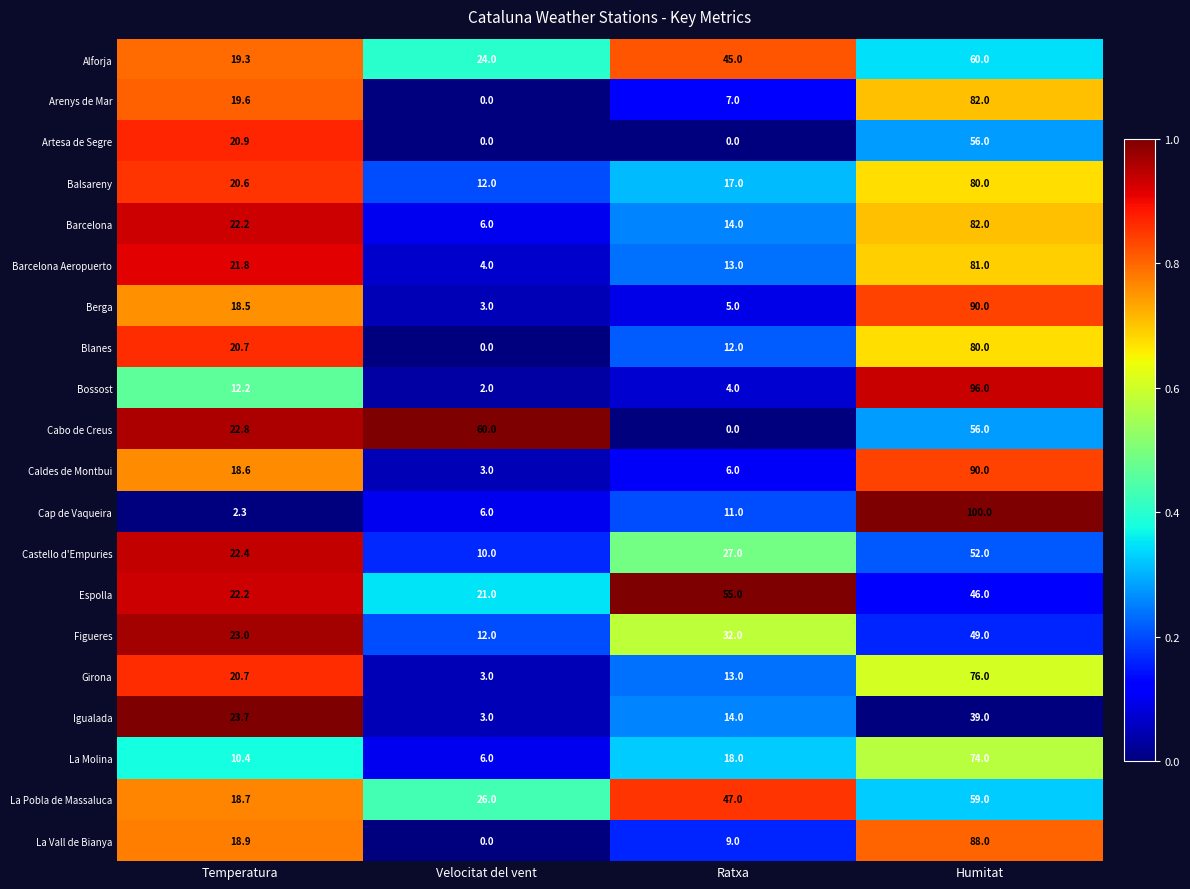

The value of Berga at Humitat is 90.0. True or false?

True